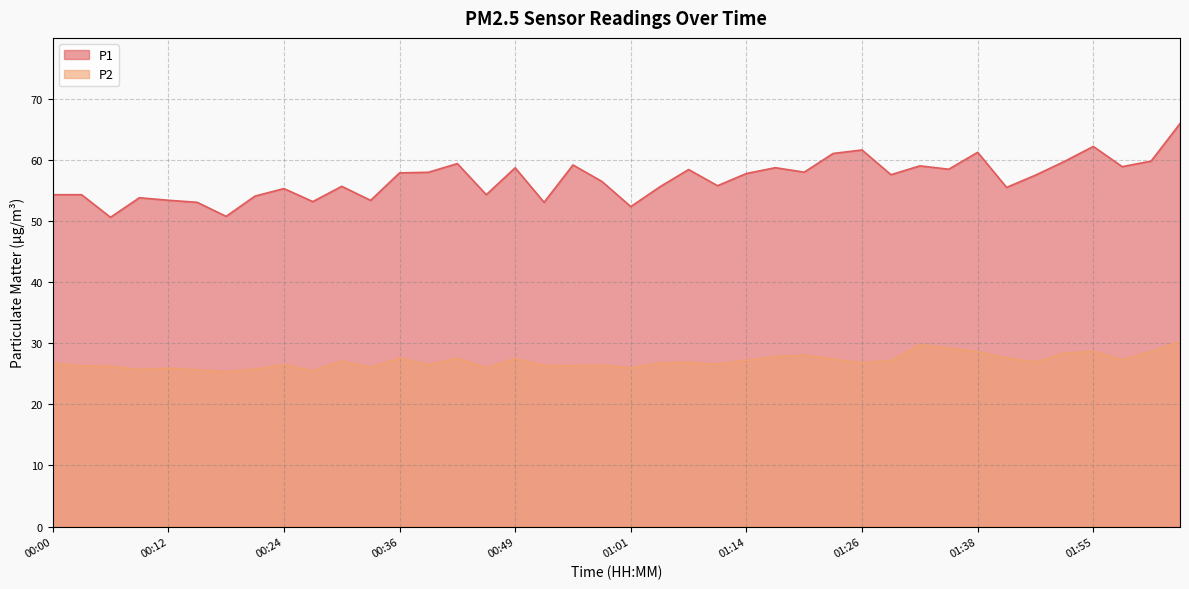

What is the difference between the P1 values at 00:49 and 00:21?

4.6